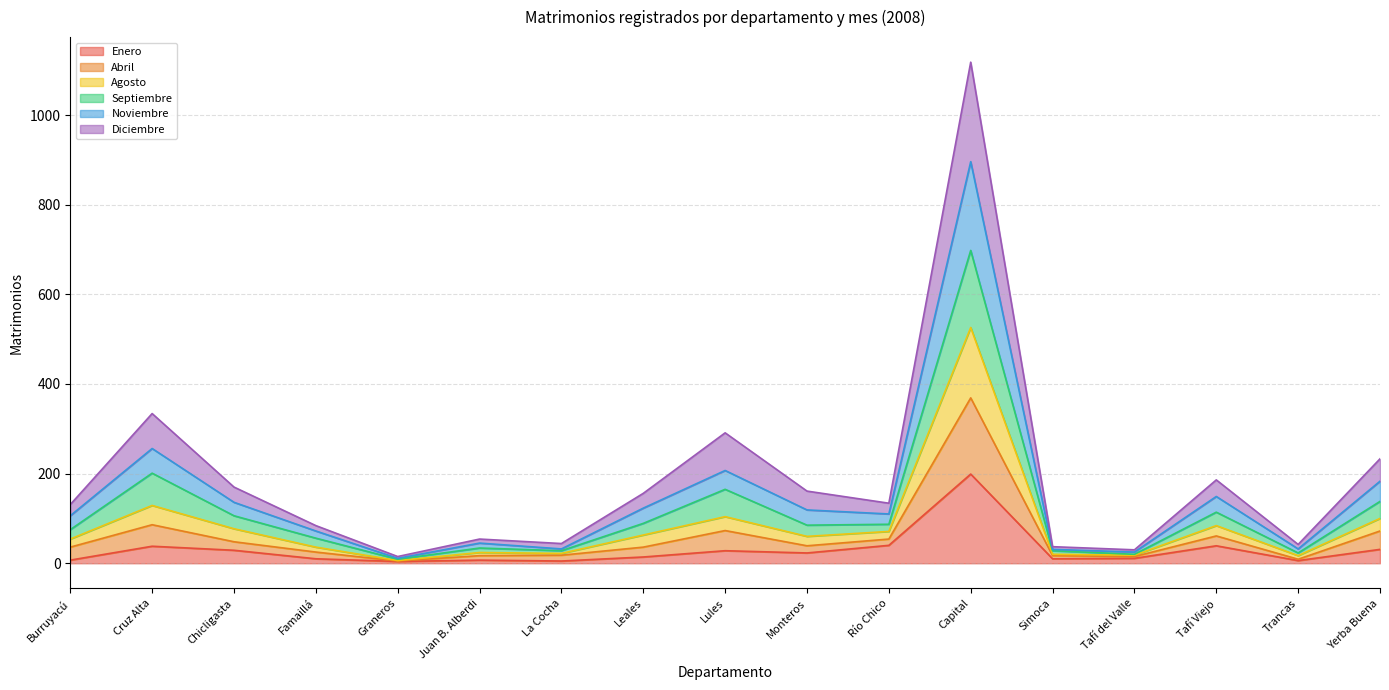

What is the label of the 1st point from the left?

Burruyacú